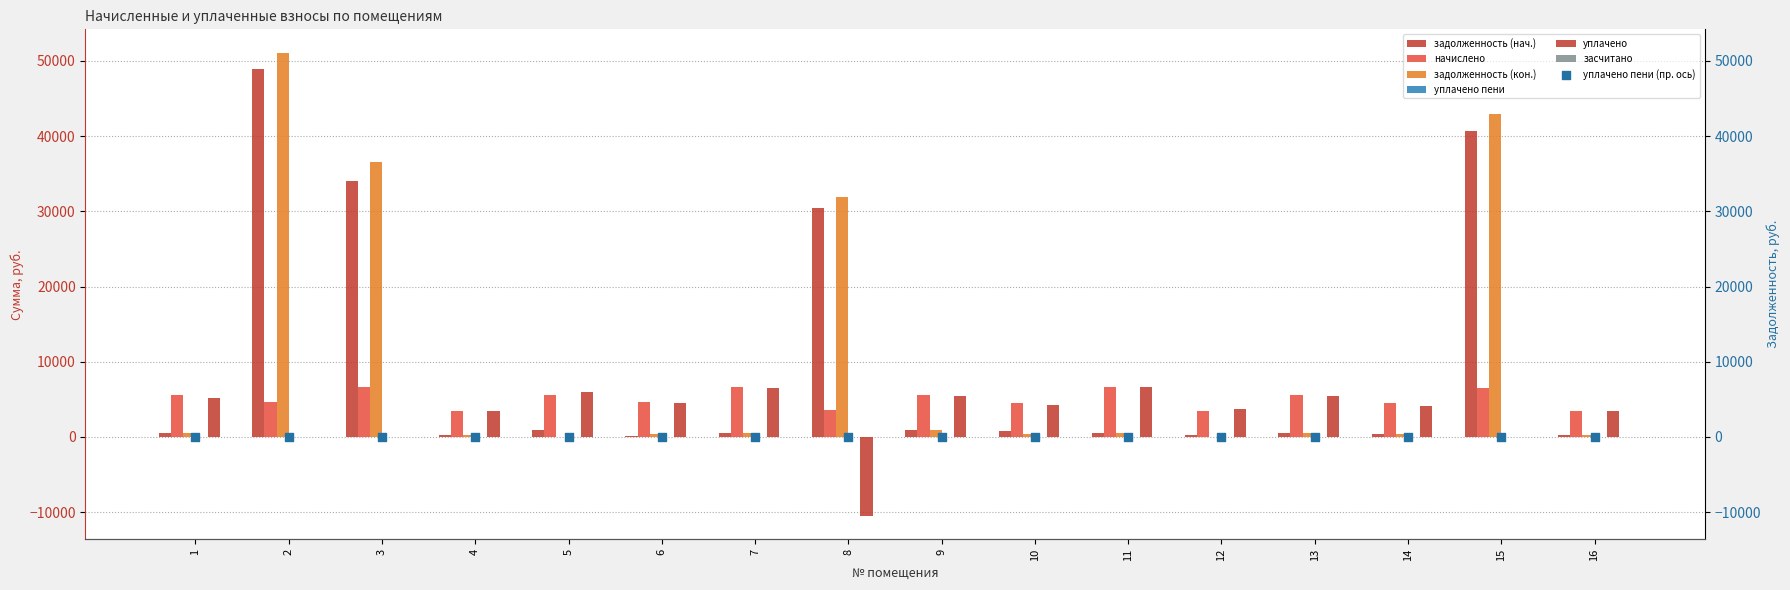

Is the value of уплачено at 11 greater than the value of начислено at 3?

No